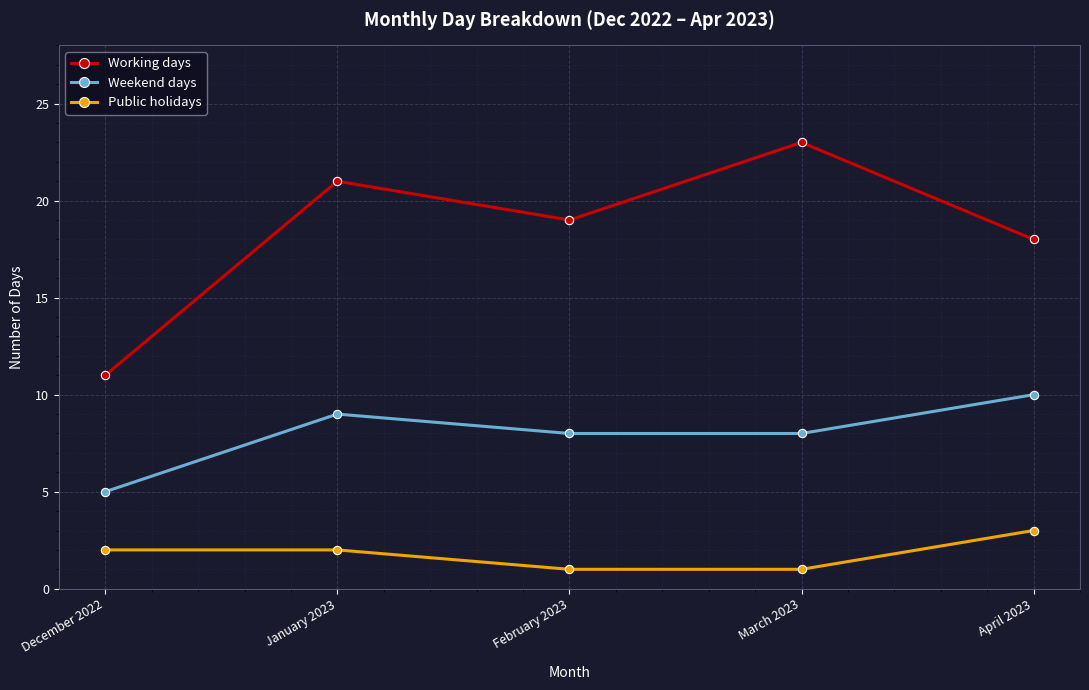

Which series has the largest range (max minus min)?

Working days